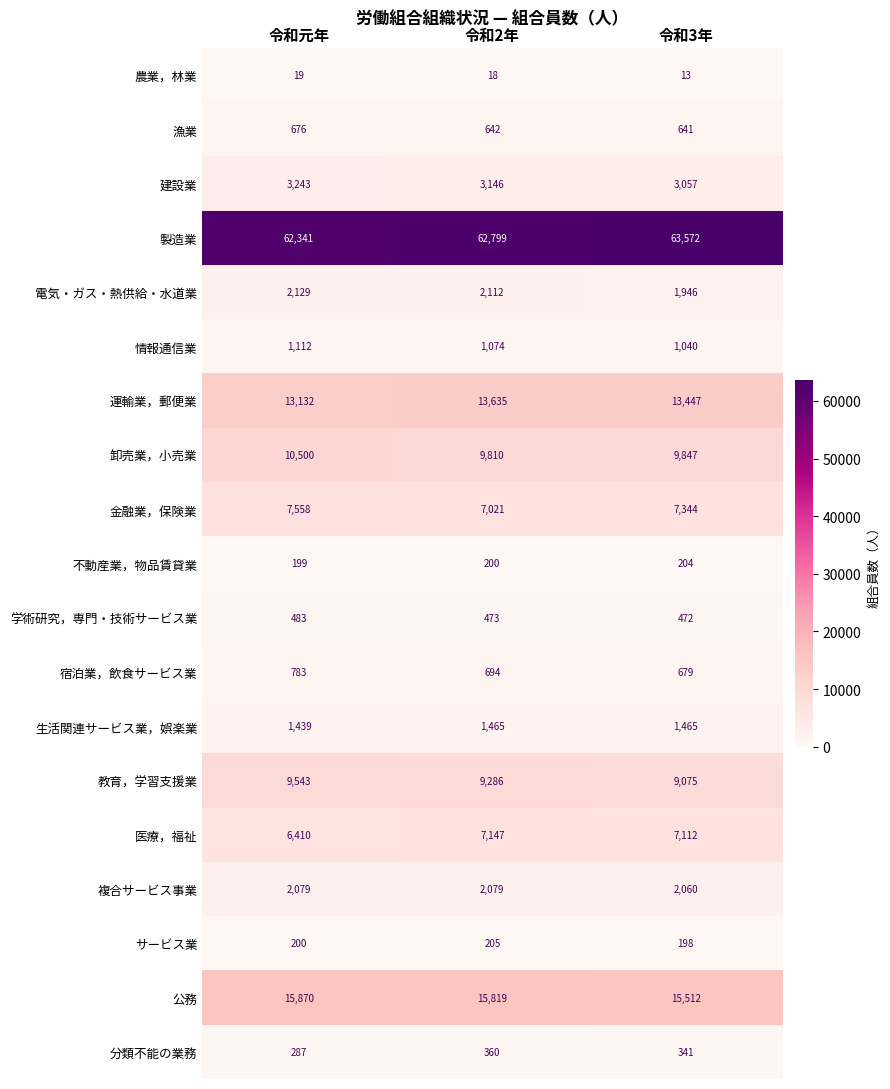

What is the difference between the 分類不能の業務 values at 令和元年 and 令和2年?

73